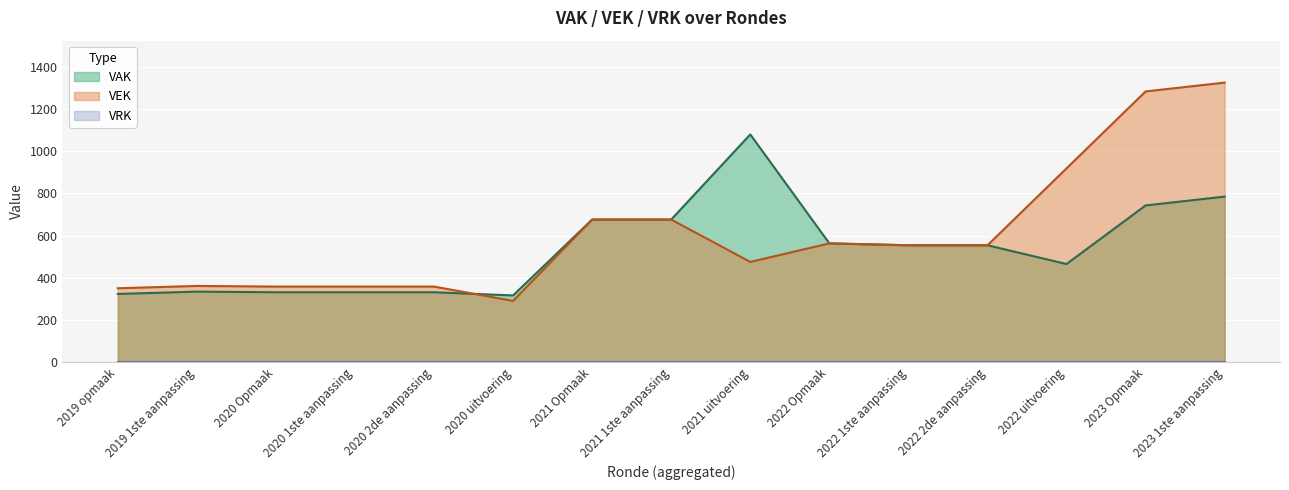

Where is VEK nearest to the value 808?

2022 uitvoering